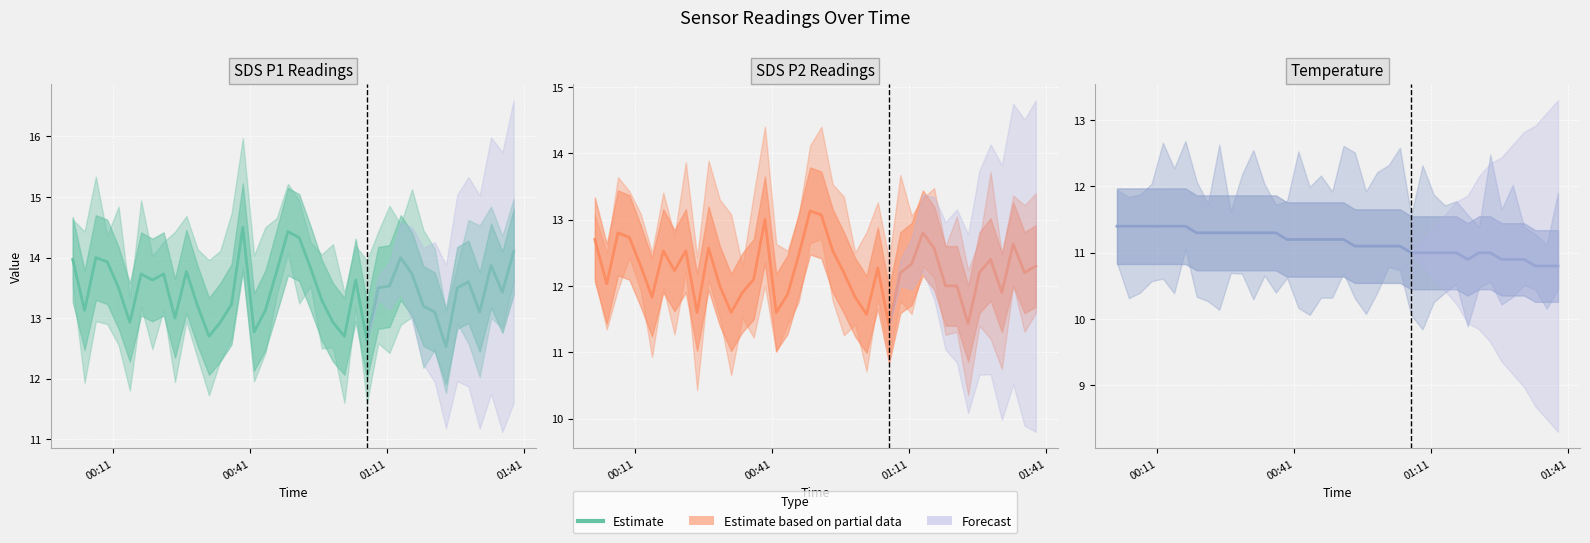

How many lines are shown in the chart?

3